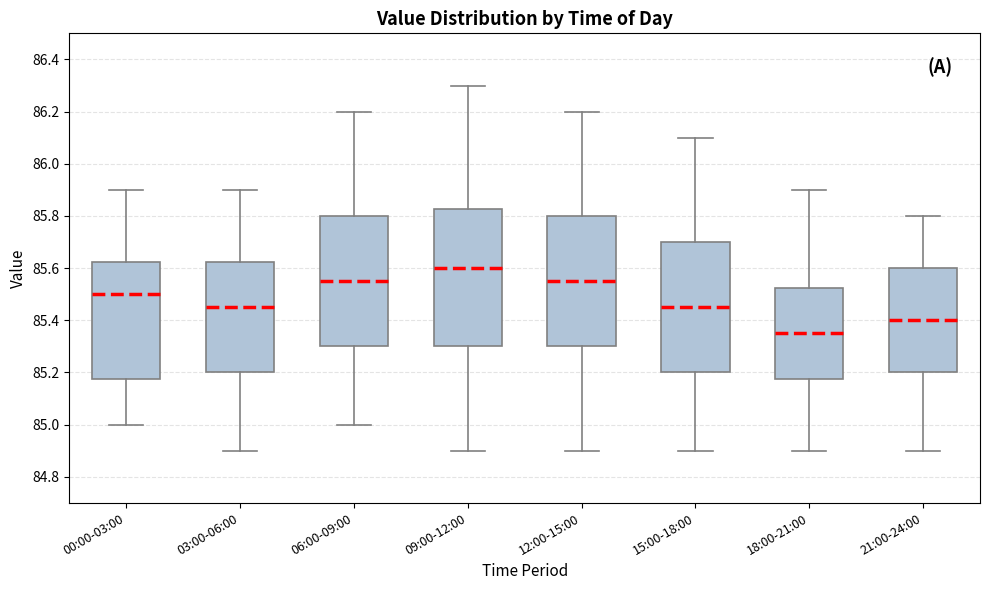

Reading left to right, transcribe this box plot: for each box, give where its median line is, the range the box spans, and where its two whiskers end, as read against the y-axis. The values are not printed on the chart, so give them approximately, as read against the axis.

00:00-03:00: median 85.50, box 85.18 to 85.62, whiskers 85.00 to 85.90
03:00-06:00: median 85.46, box 85.20 to 85.62, whiskers 84.90 to 85.90
06:00-09:00: median 85.56, box 85.30 to 85.80, whiskers 85.00 to 86.20
09:00-12:00: median 85.60, box 85.30 to 85.82, whiskers 84.90 to 86.30
12:00-15:00: median 85.56, box 85.30 to 85.80, whiskers 84.90 to 86.20
15:00-18:00: median 85.46, box 85.20 to 85.70, whiskers 84.90 to 86.10
18:00-21:00: median 85.36, box 85.18 to 85.52, whiskers 84.90 to 85.90
21:00-24:00: median 85.40, box 85.20 to 85.60, whiskers 84.90 to 85.80